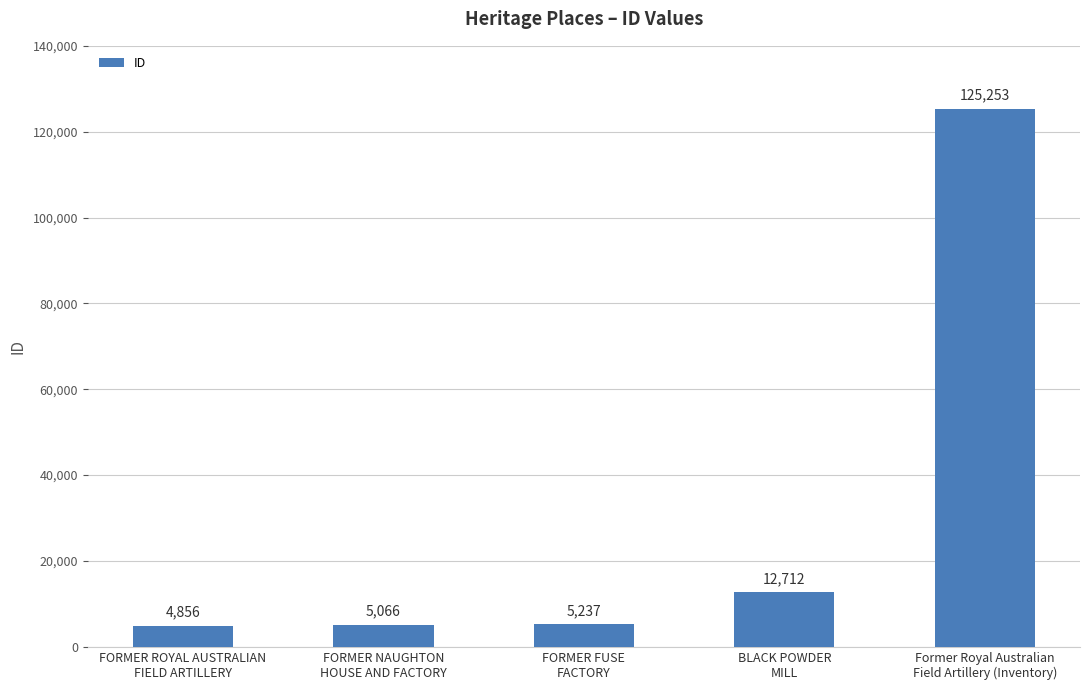

List the labels in order of value, smallest first.

FORMER ROYAL AUSTRALIAN
FIELD ARTILLERY, FORMER NAUGHTON
HOUSE AND FACTORY, FORMER FUSE
FACTORY, BLACK POWDER
MILL, Former Royal Australian
Field Artillery (Inventory)